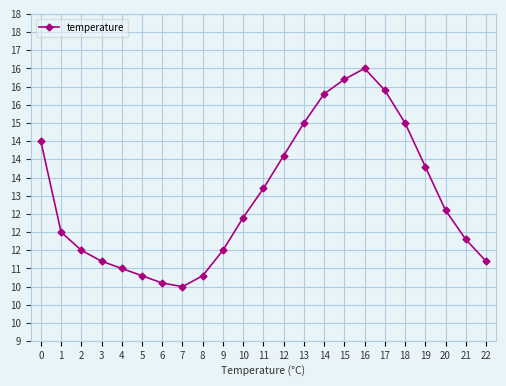

Count the number of values greater than 12.

12